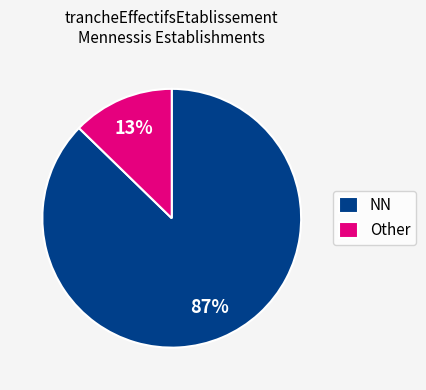

To the nearest percent, what is the average slice percentage?

50%